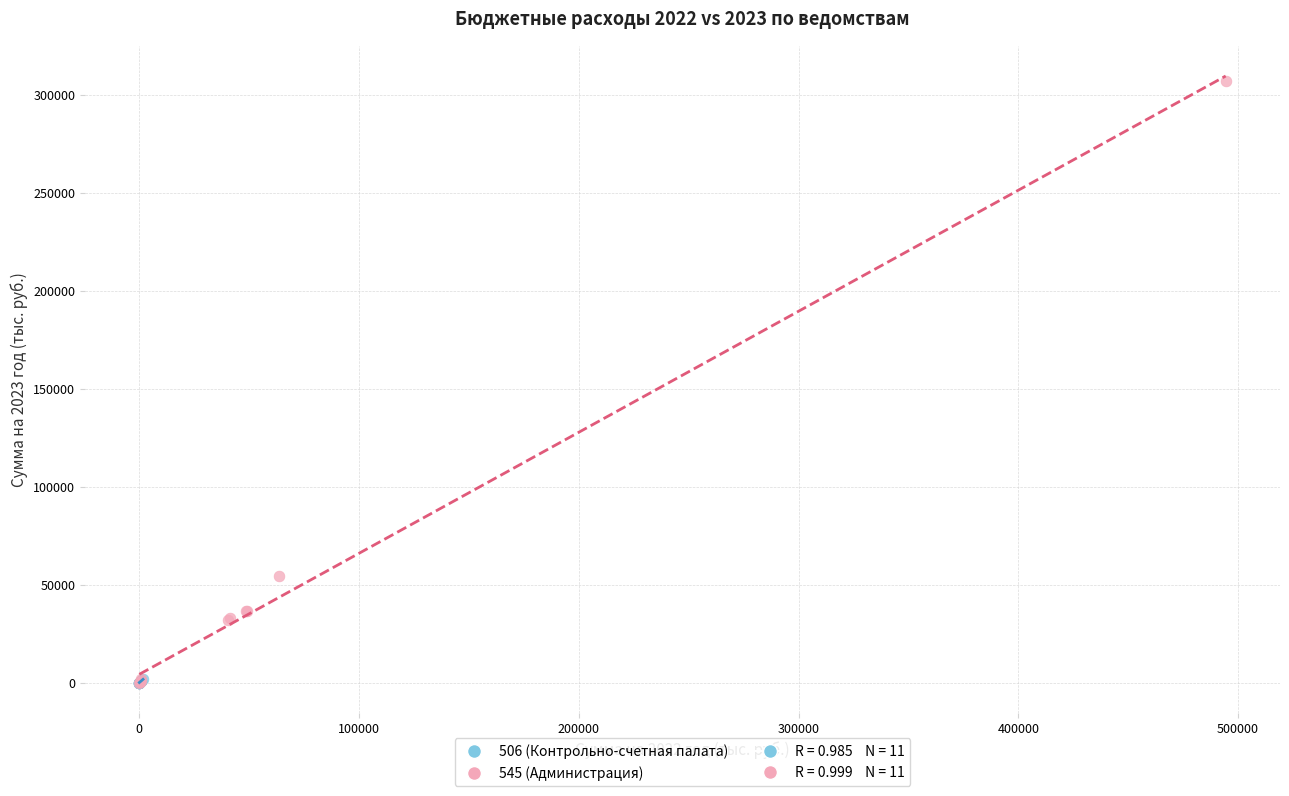

Which series has the largest Y range (max minus min)?

545 (Администрация)